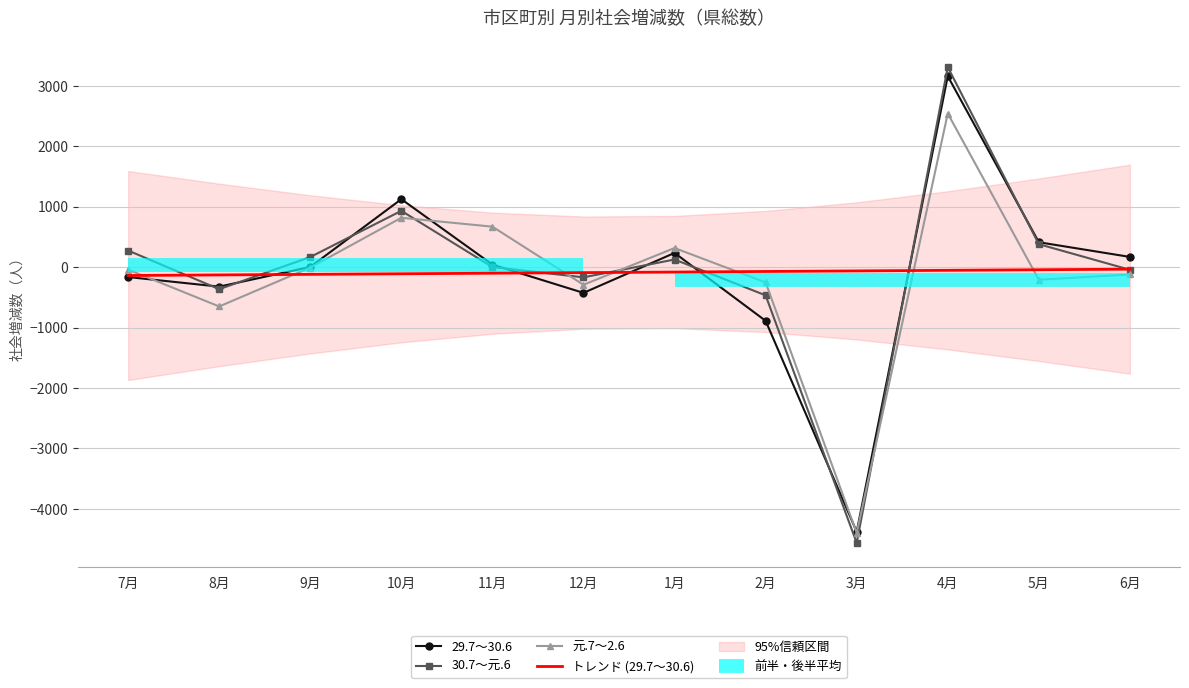

What is the sum of all 30.7～元.6 values?

-394.0